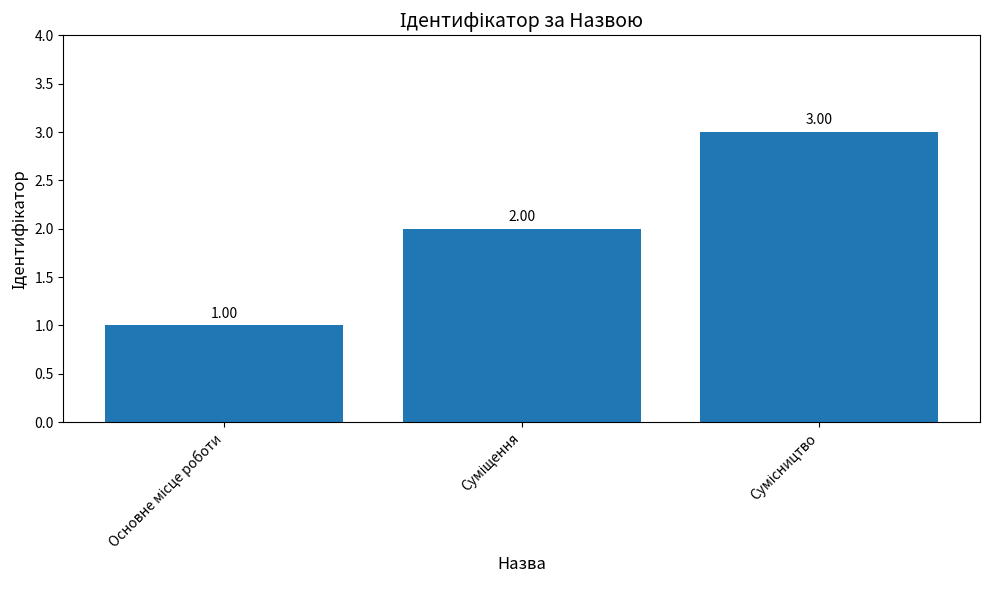

What is the sum of all values?

6